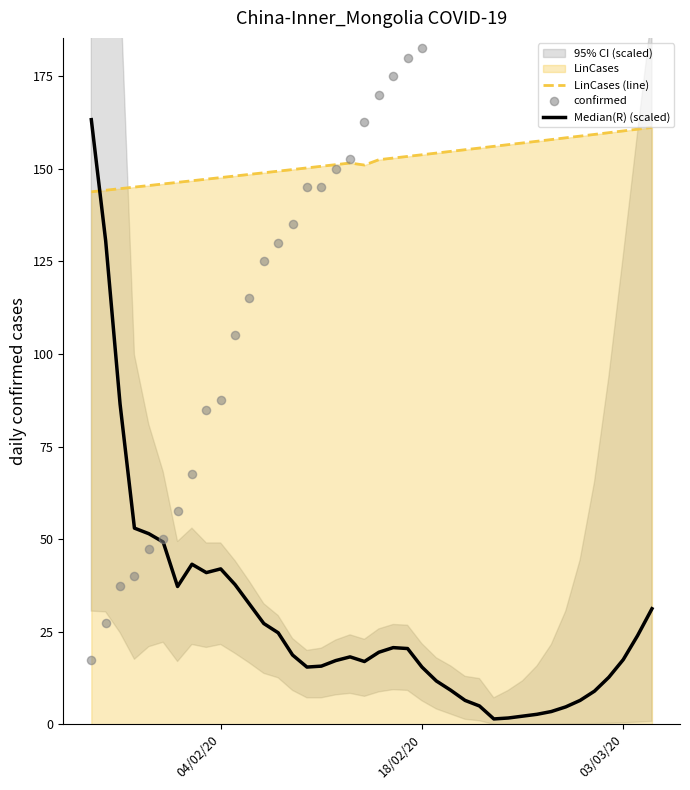

At how many categories does at least one series exceed 92?

40